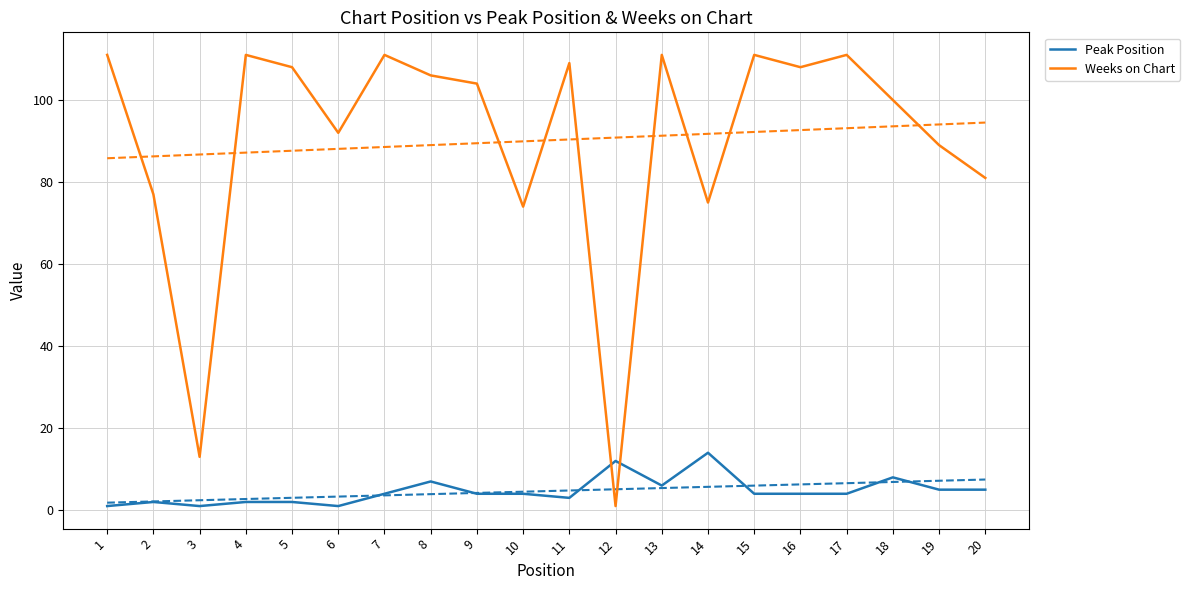

True or false: Peak Position has a value of 3 at 18.

False